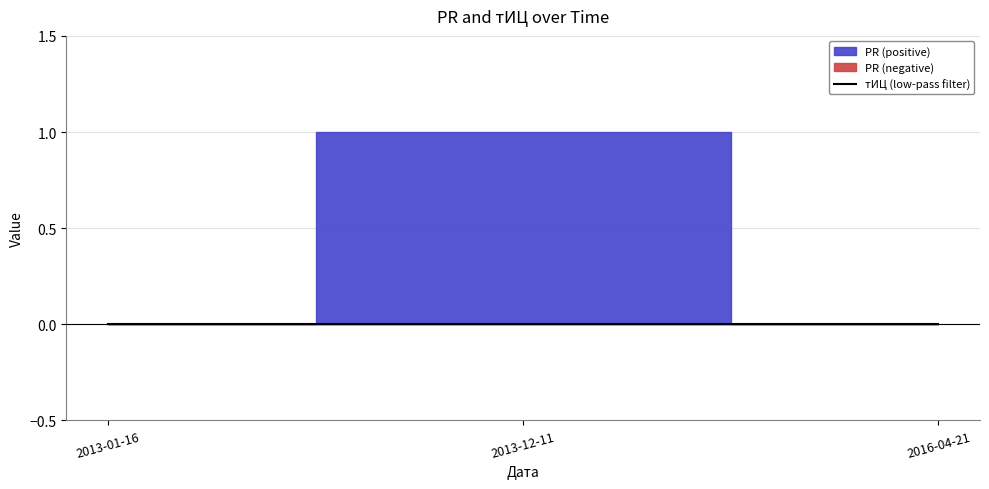

Is it true that PR equals 0 at 2016-04-21?

True